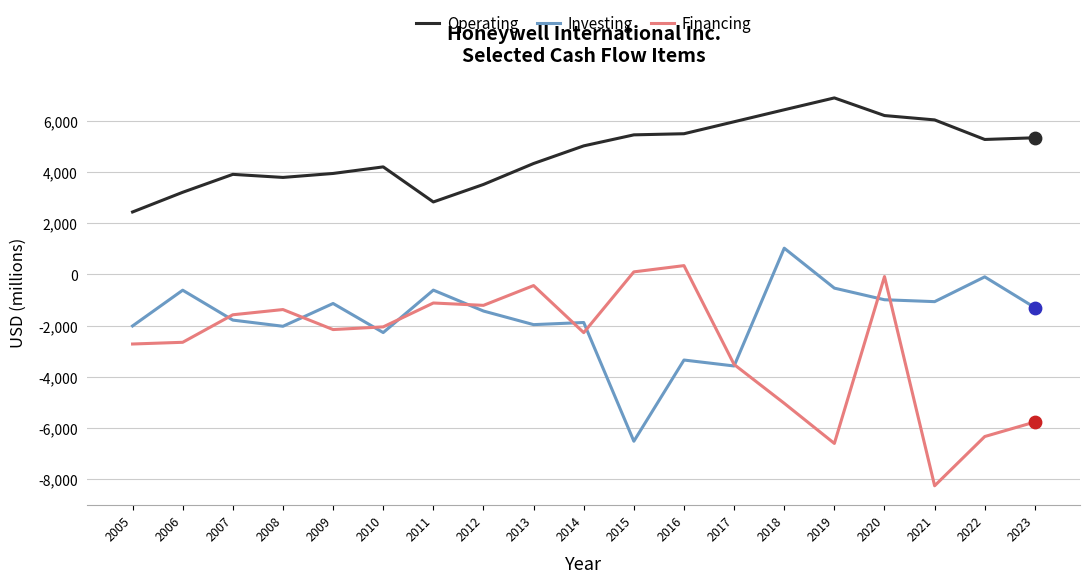

What is the difference between the highest and lowest values at 2006?

5860